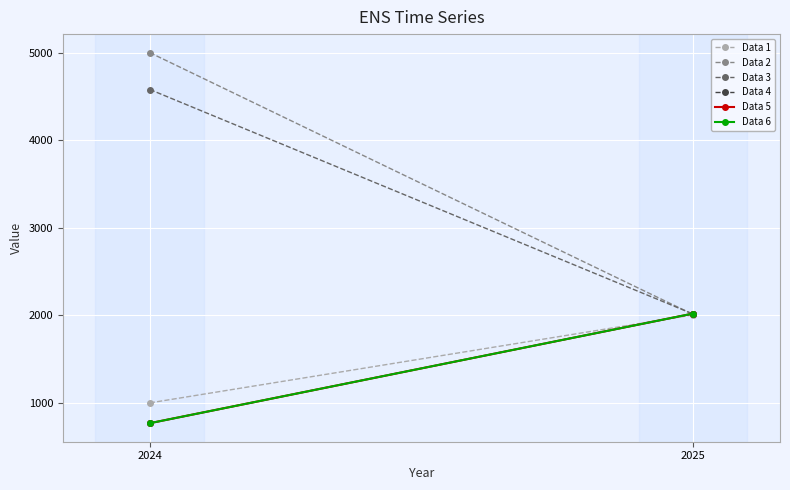

Between 2025 and 2024, which is larger?

2025